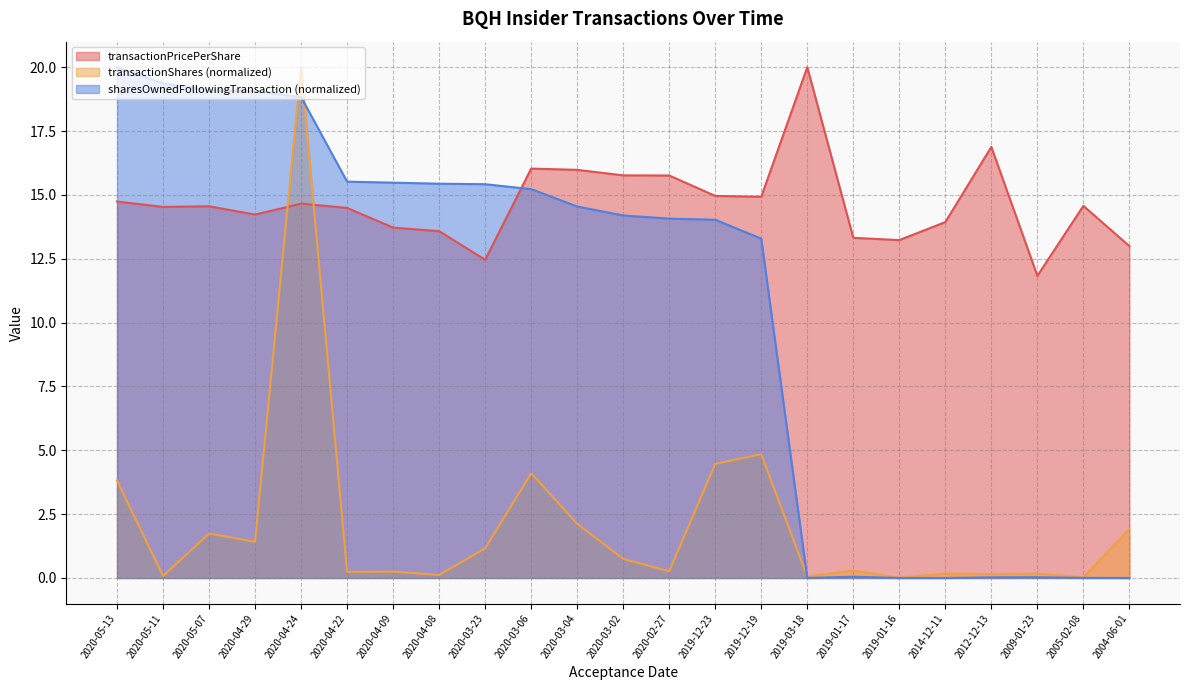

What is the label of the 3rd point from the left?

2020-05-07